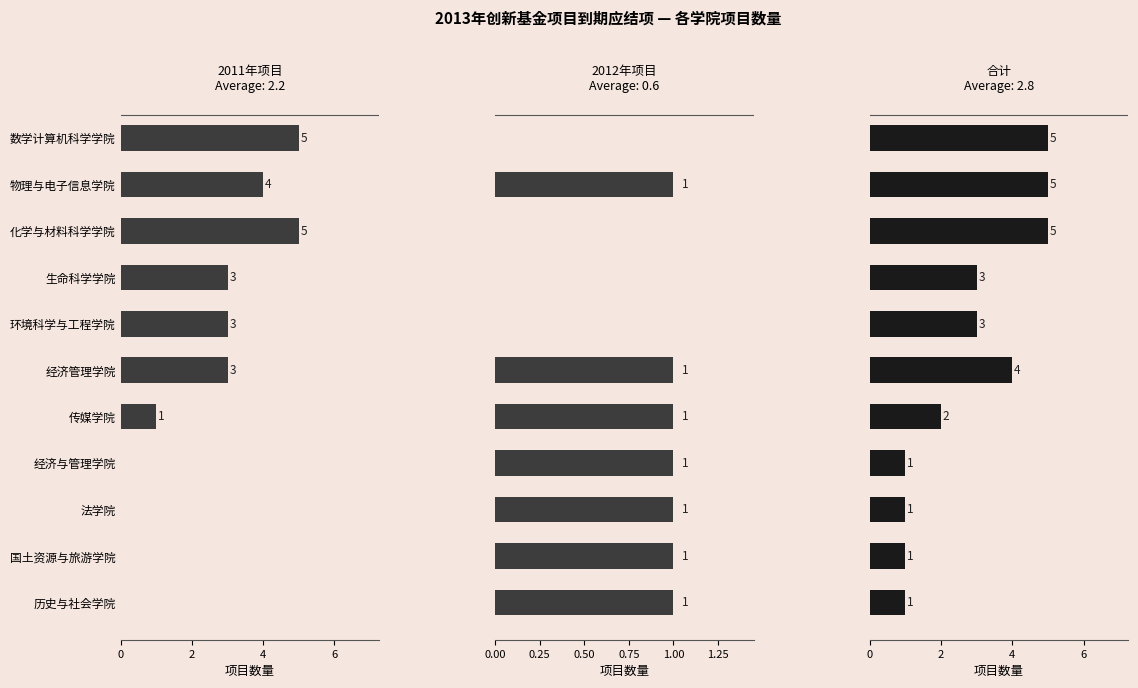

What is the sum of the 合计 values at 7 and 10?

2